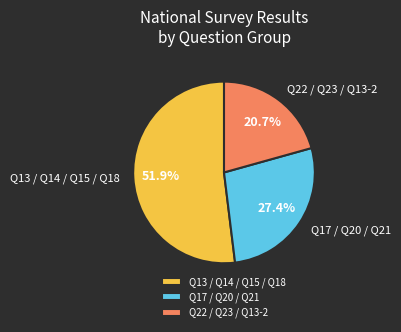

Which slice is the smallest?

Q22 / Q23 / Q13-2